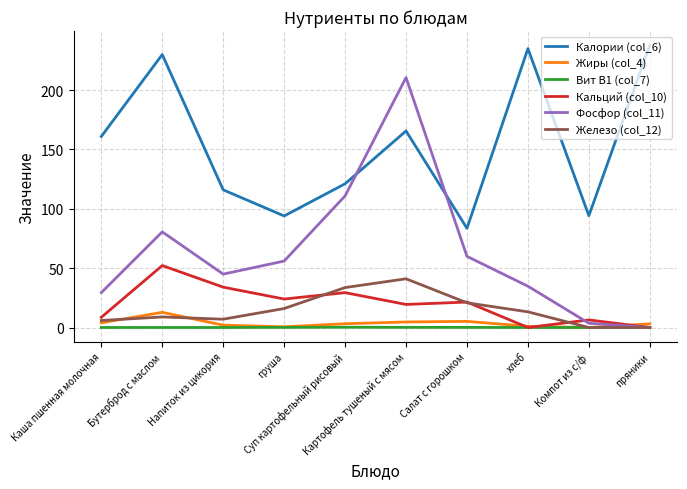

Where is the first local maximum for Кальций (col_10)?

Бутерброд с маслом